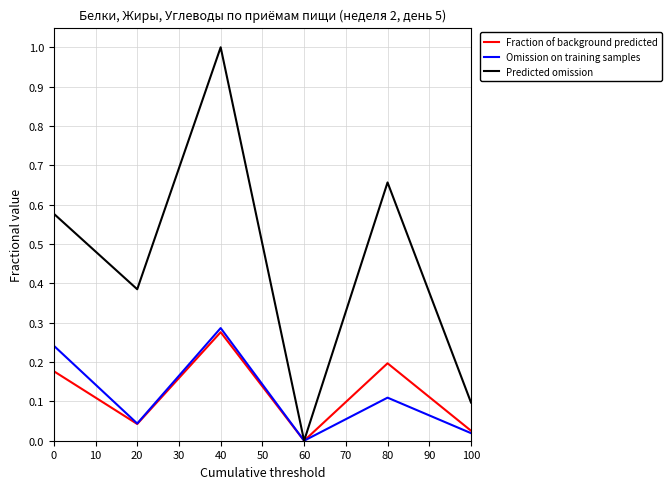

How many lines are shown in the chart?

3